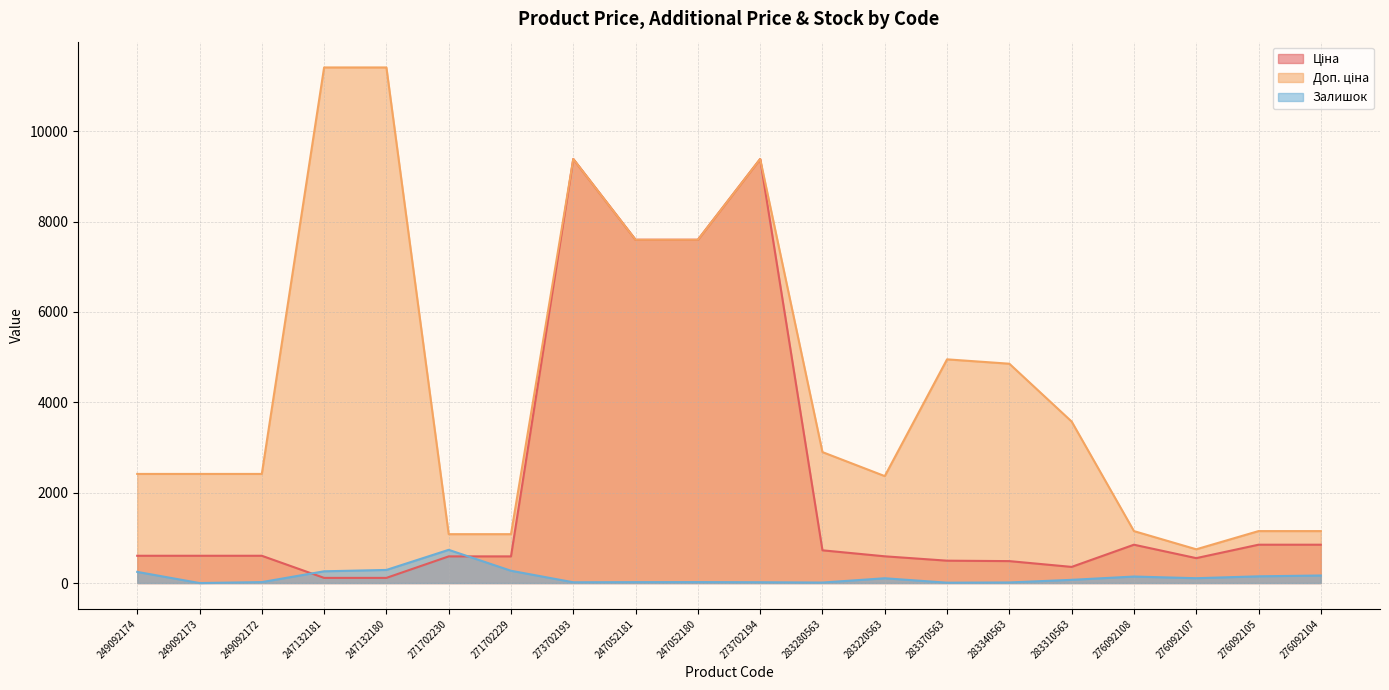

What is the lowest value of the Ціна series?

114.1